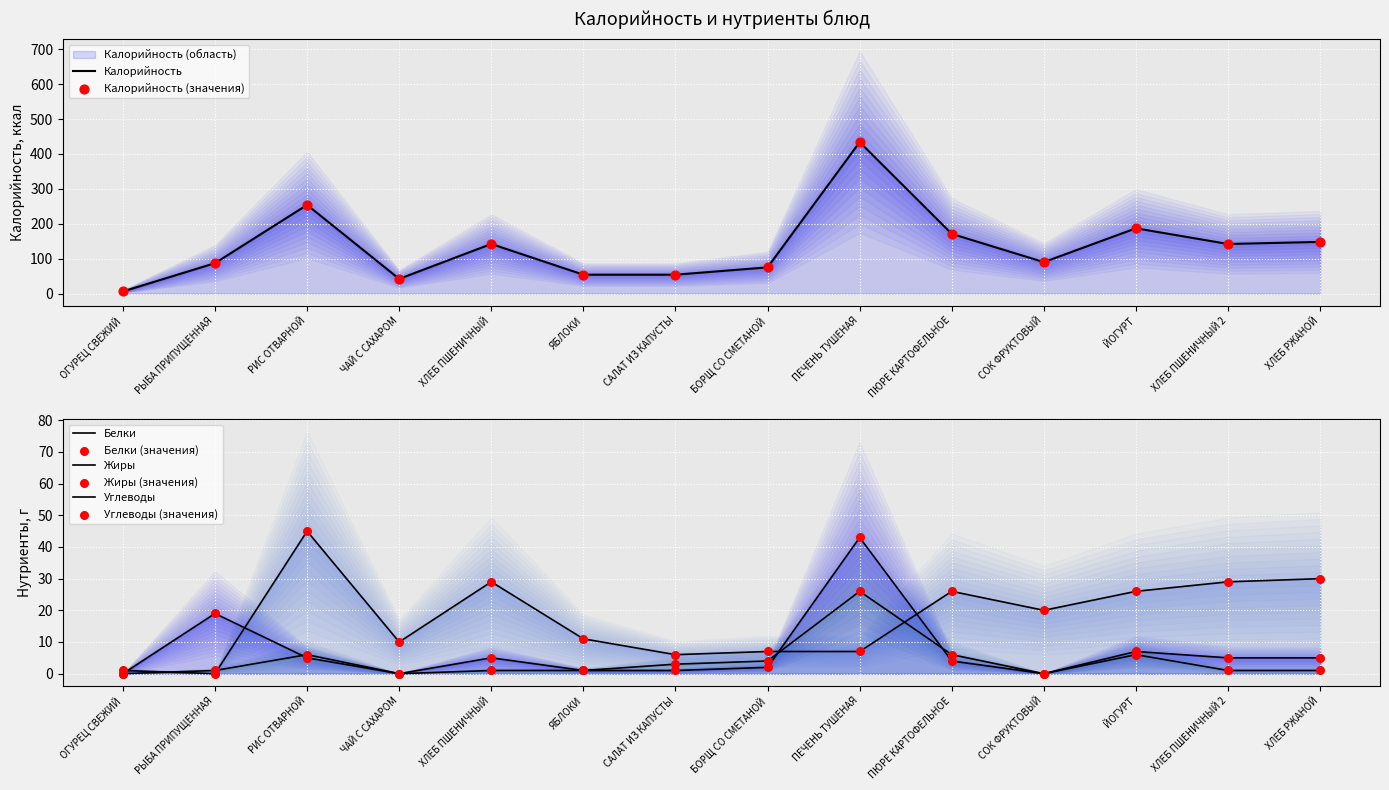

What is the total value across all series at РЫБА ПРИПУЩЕННАЯ?

107